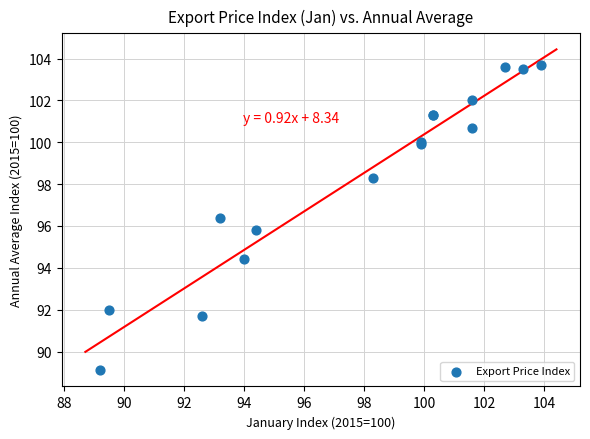

What Y value in the scatter plot is closest to 96?

95.8